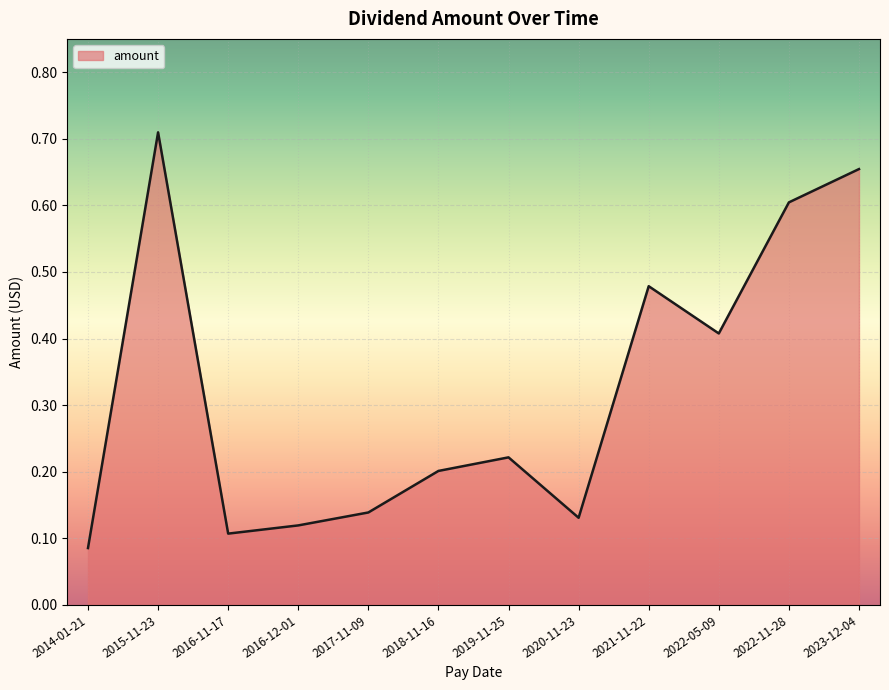

What is the change in value from 2014-01-21 to 2022-05-09?

+0.3